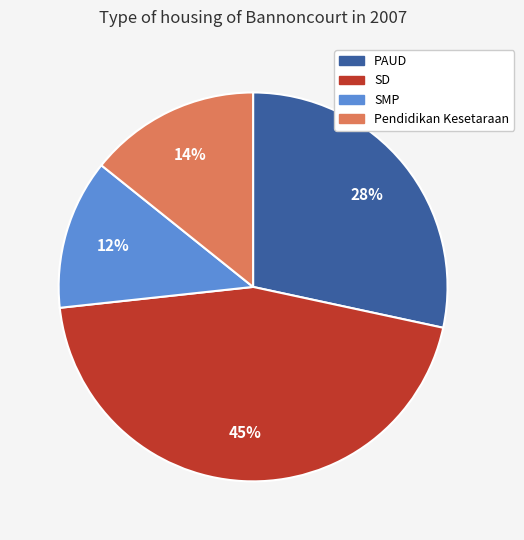

What percentage is the PAUD slice, to the nearest percent?

28%